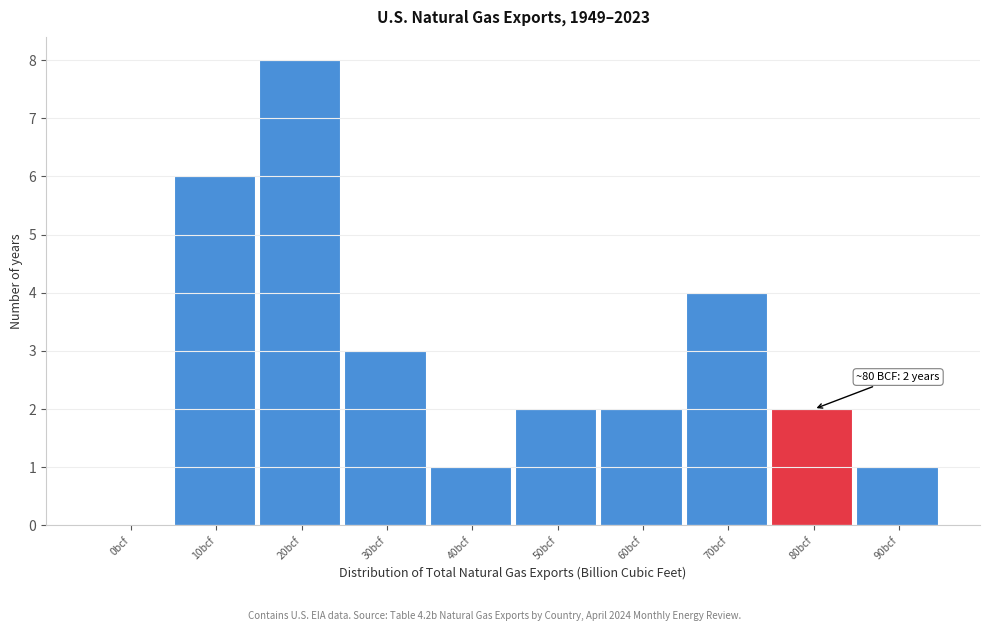

Reading right to left, list all the values displayed in this chart.

90bcf=1	80bcf=2	70bcf=4	60bcf=2	50bcf=2	40bcf=1	30bcf=3	20bcf=8	10bcf=6	0bcf=0